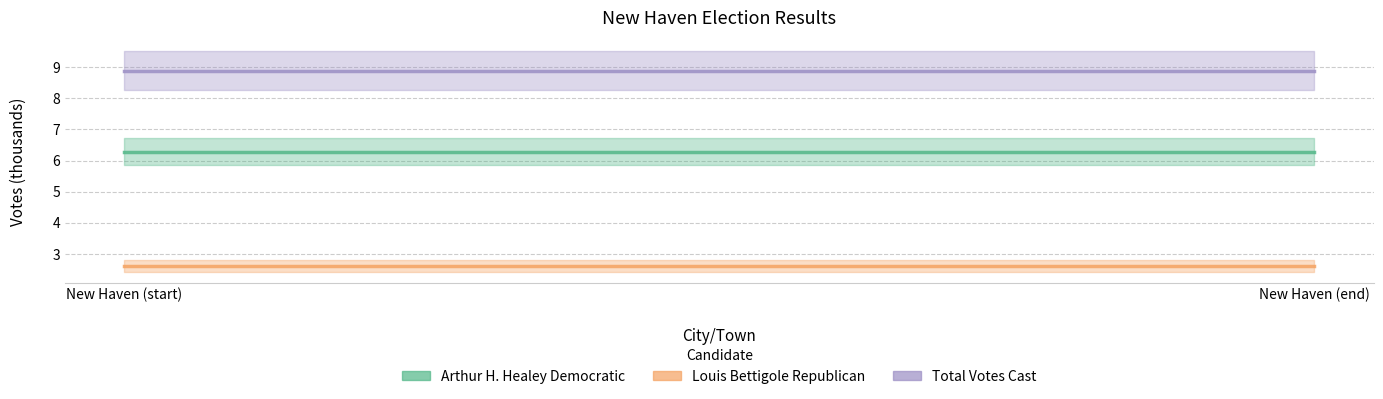

At which category is the sum across all series the highest?

New Haven (start)